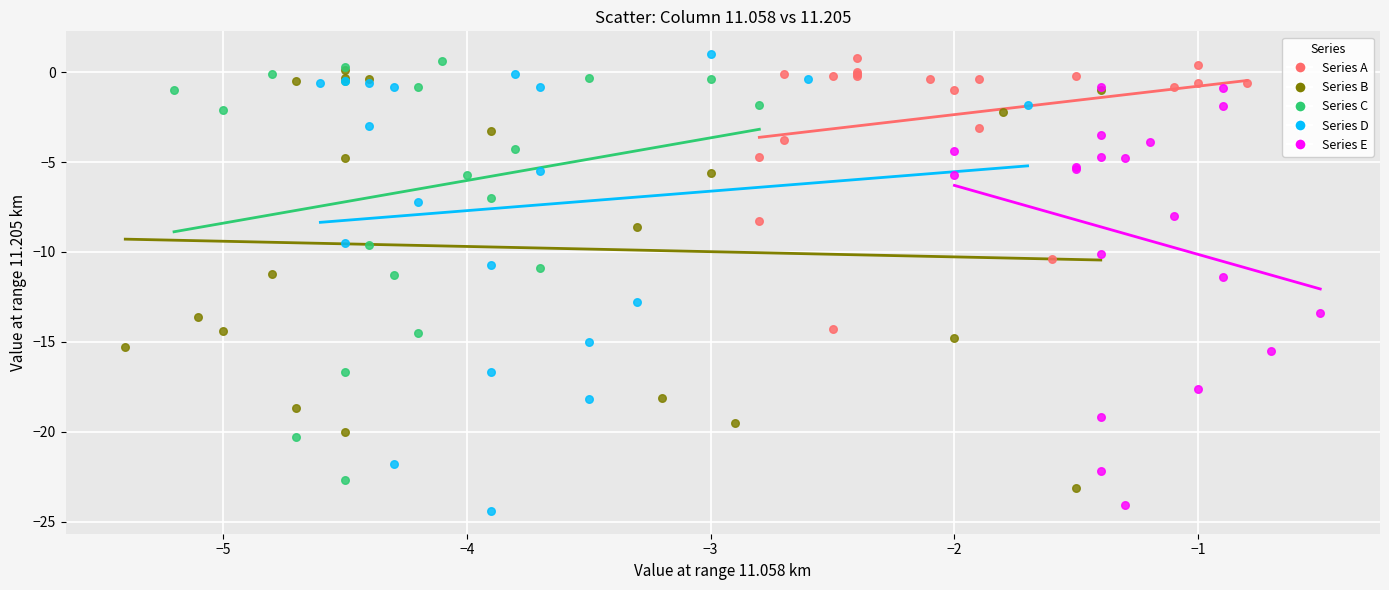

Which series has the widest spread of Y values?

Series D